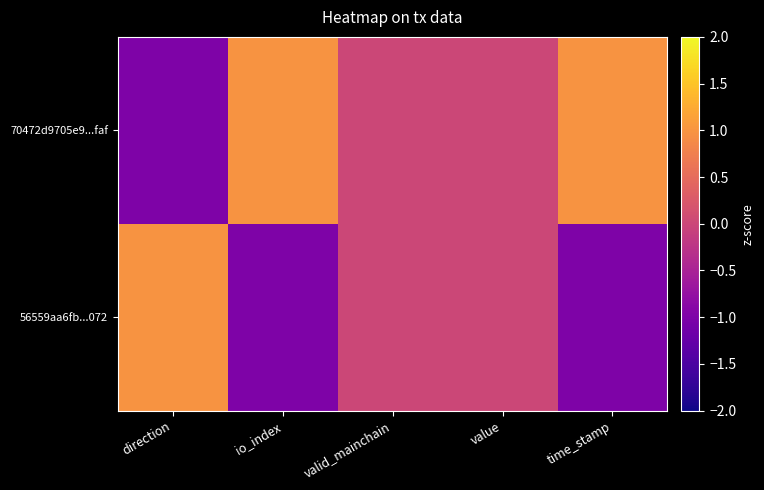

List the series in order of their overall mean, highest first.

70472d9705e9...faf, 56559aa6fb...072